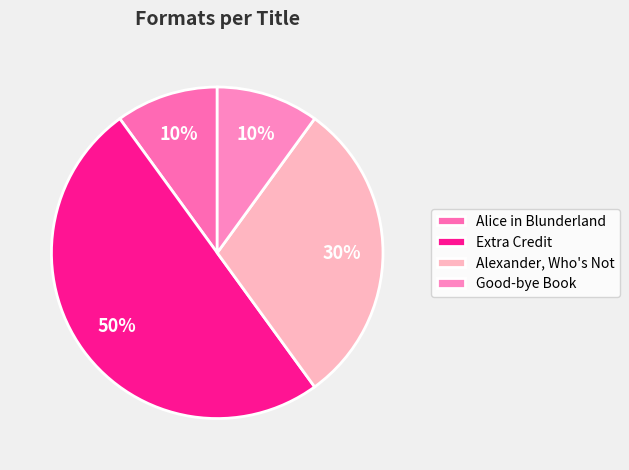

To the nearest percent, what percentage of the pie is Extra Credit?

50%